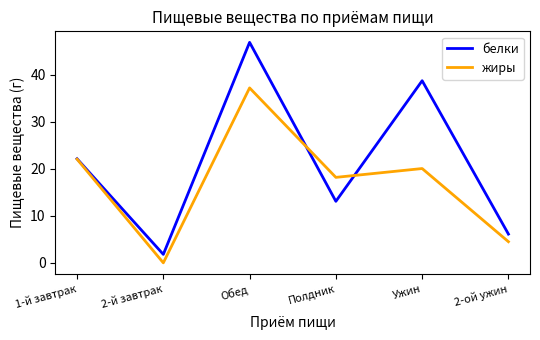

What is the maximum value shown in the chart?

47.0